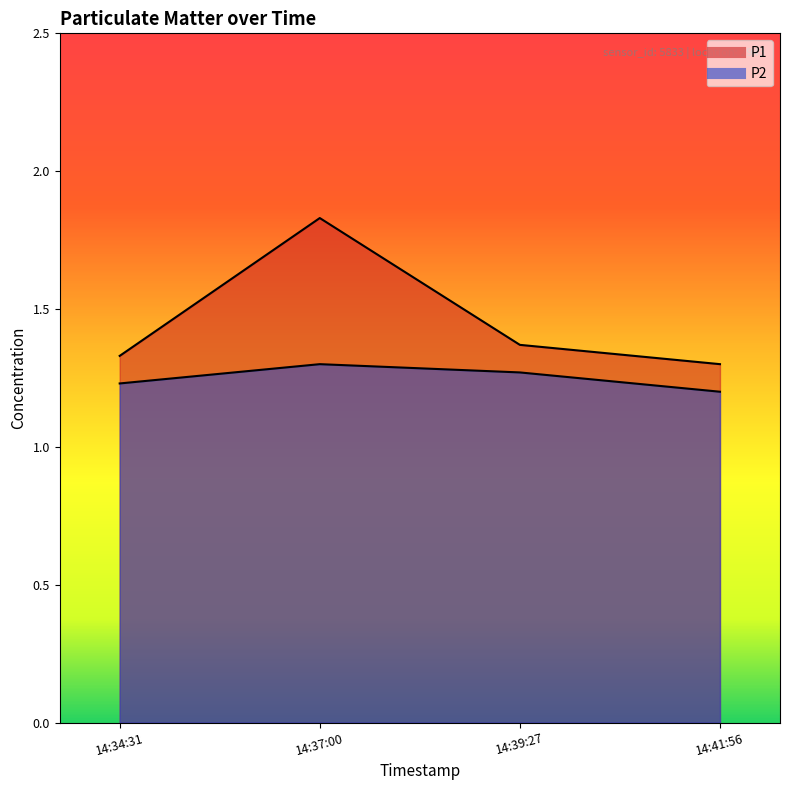

What is the label of the 1st point from the right?

14:41:56